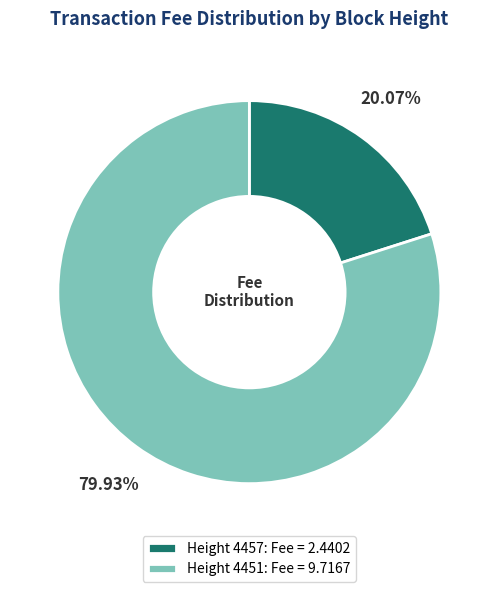

Does any single category account for the majority?

Yes